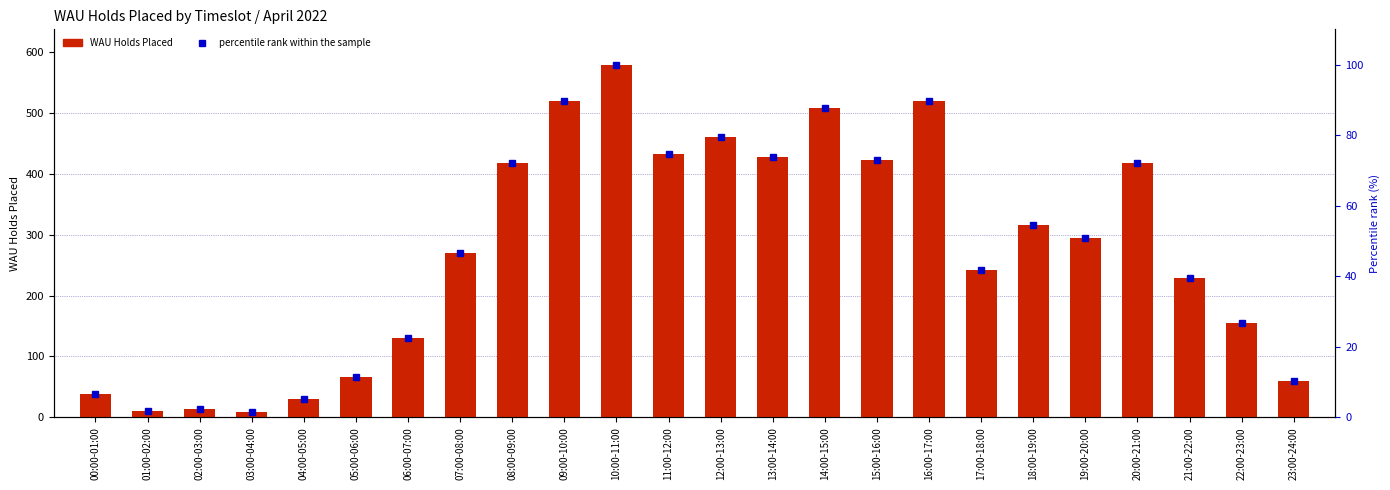

At which label does percentile rank within the sample reach its peak?

10:00-11:00